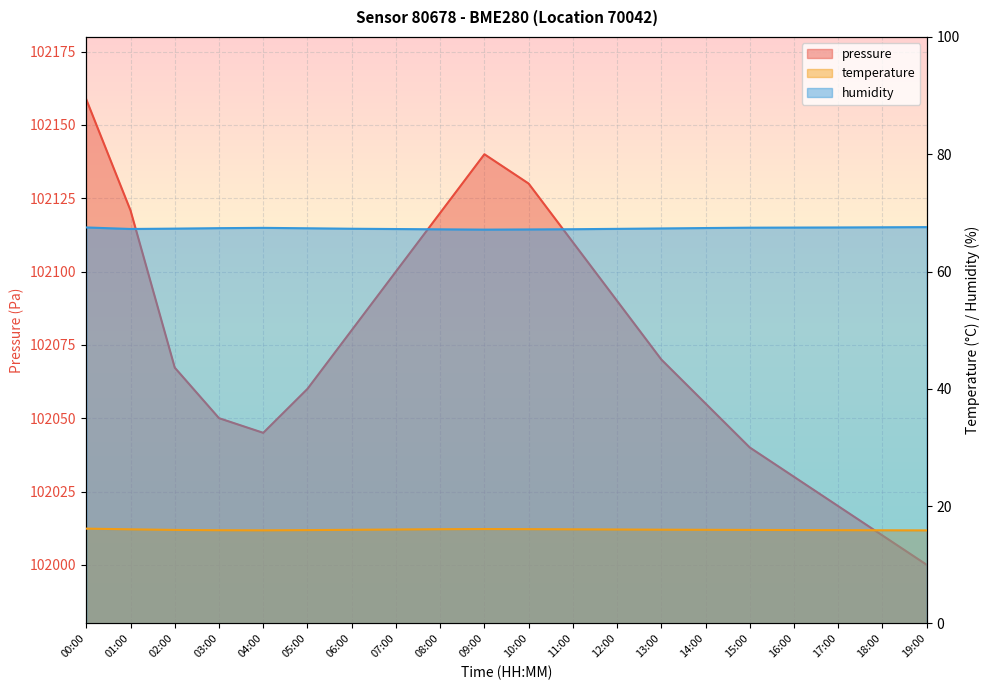

The temperature series shows 25.4 at 02:00. True or false?

False